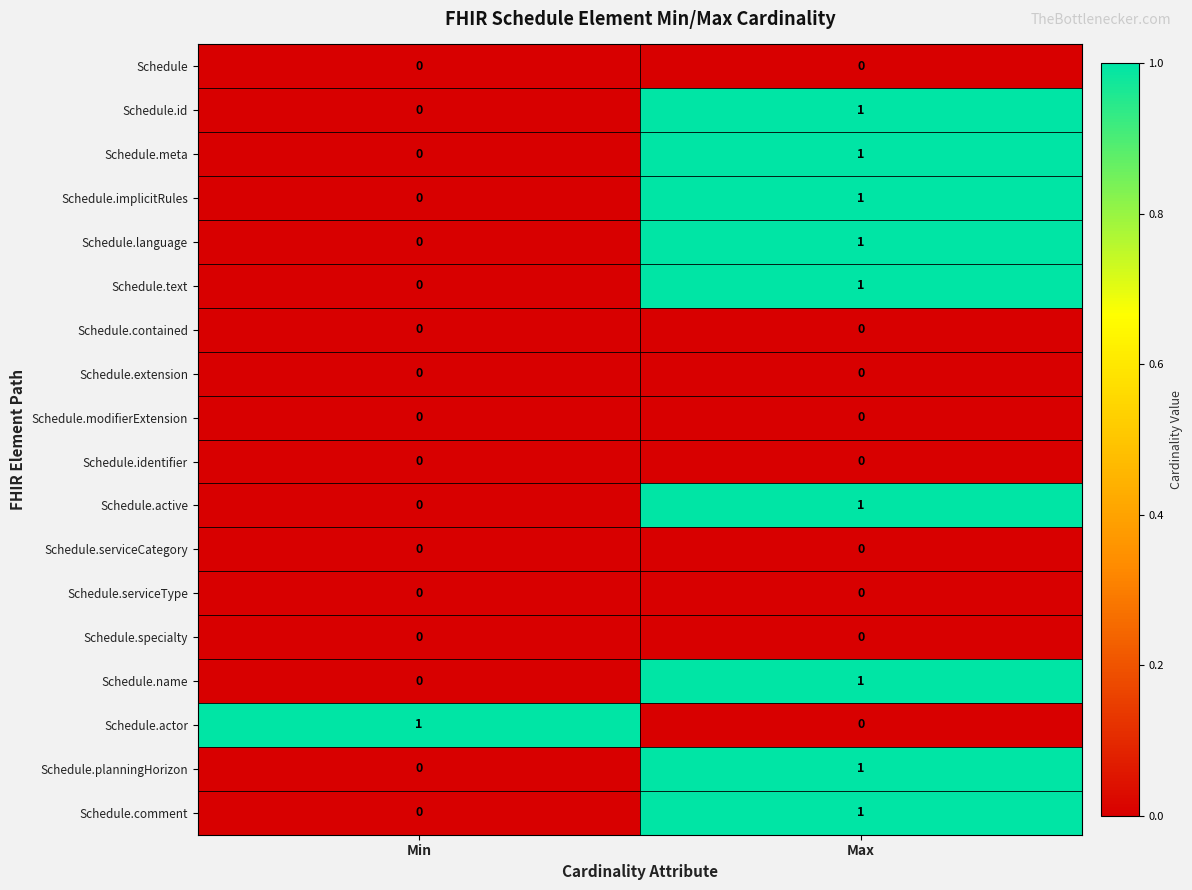

Which category has the lowest value in the Schedule.actor series?

Max